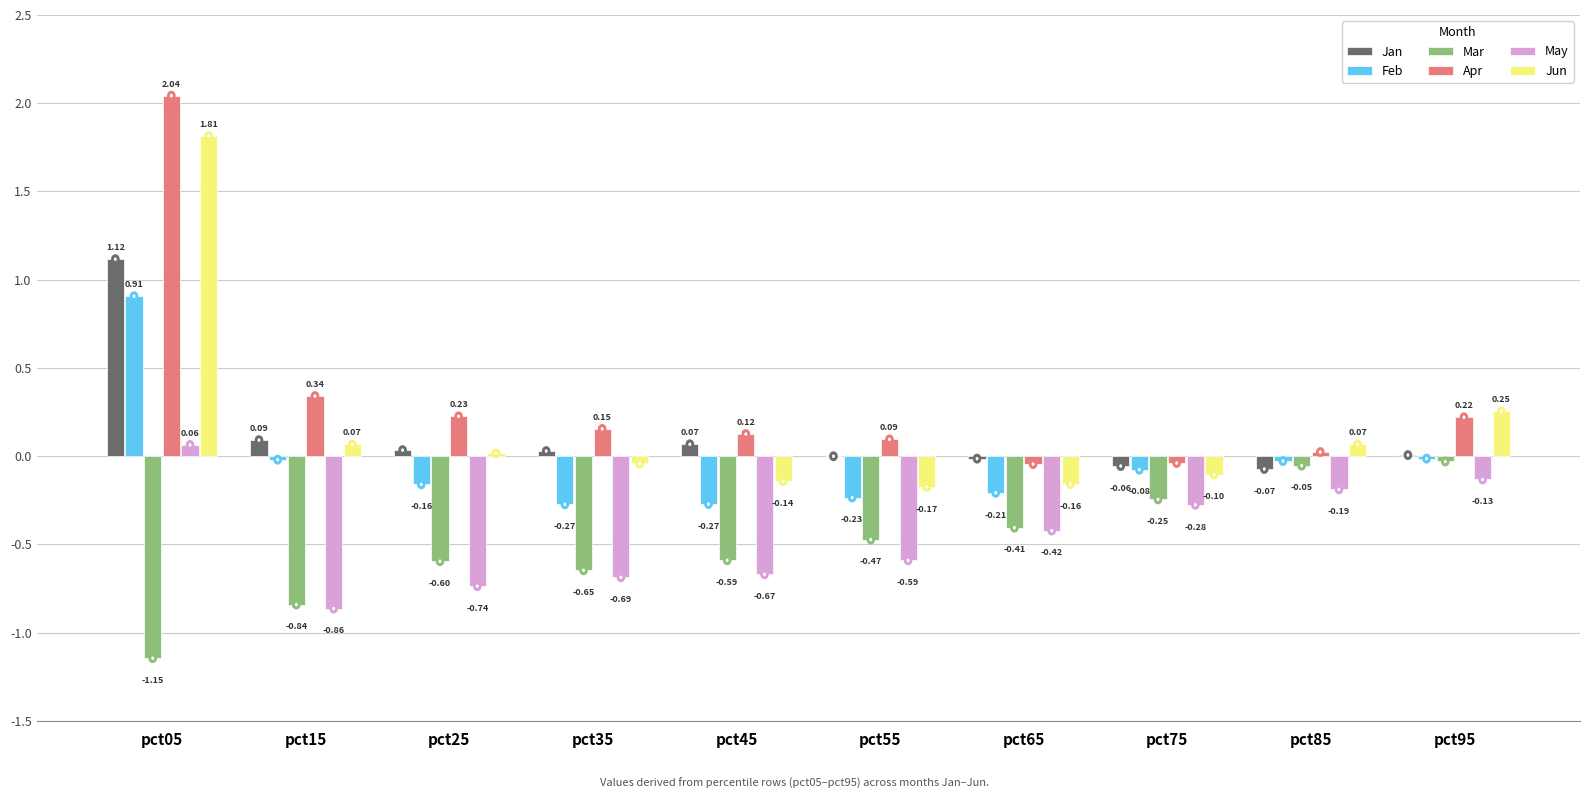

What are all the series names shown in the legend?

Jan, Feb, Mar, Apr, May, Jun